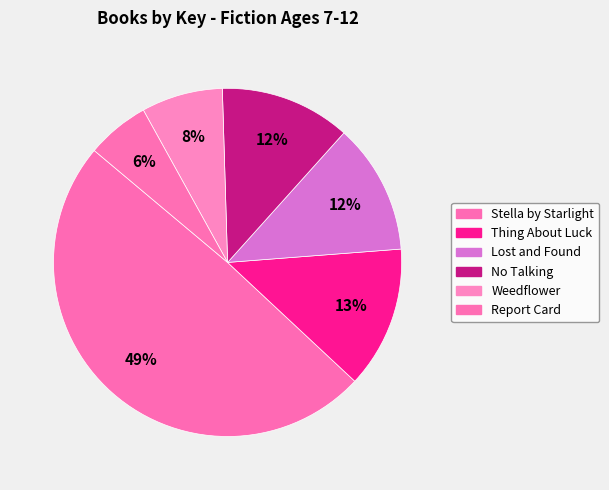

How many slices are in this pie chart?

6